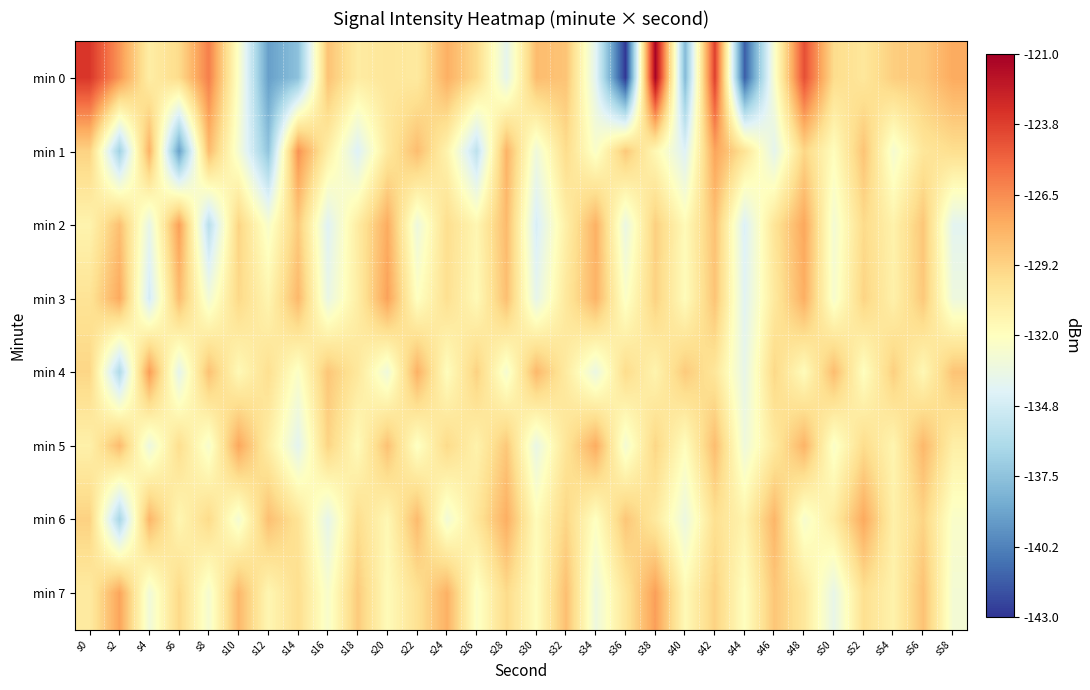

What is the spread (max minus min) of values at s14?

10.9